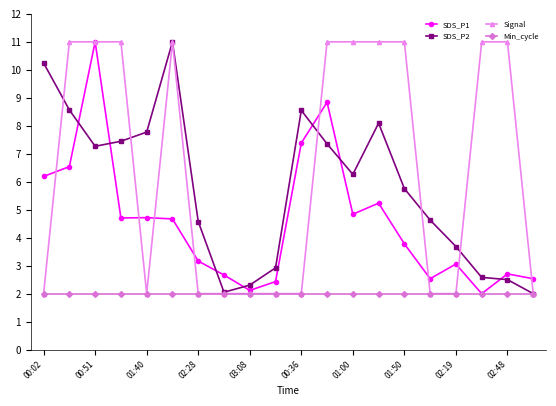

What is the smallest value displayed?

2.0